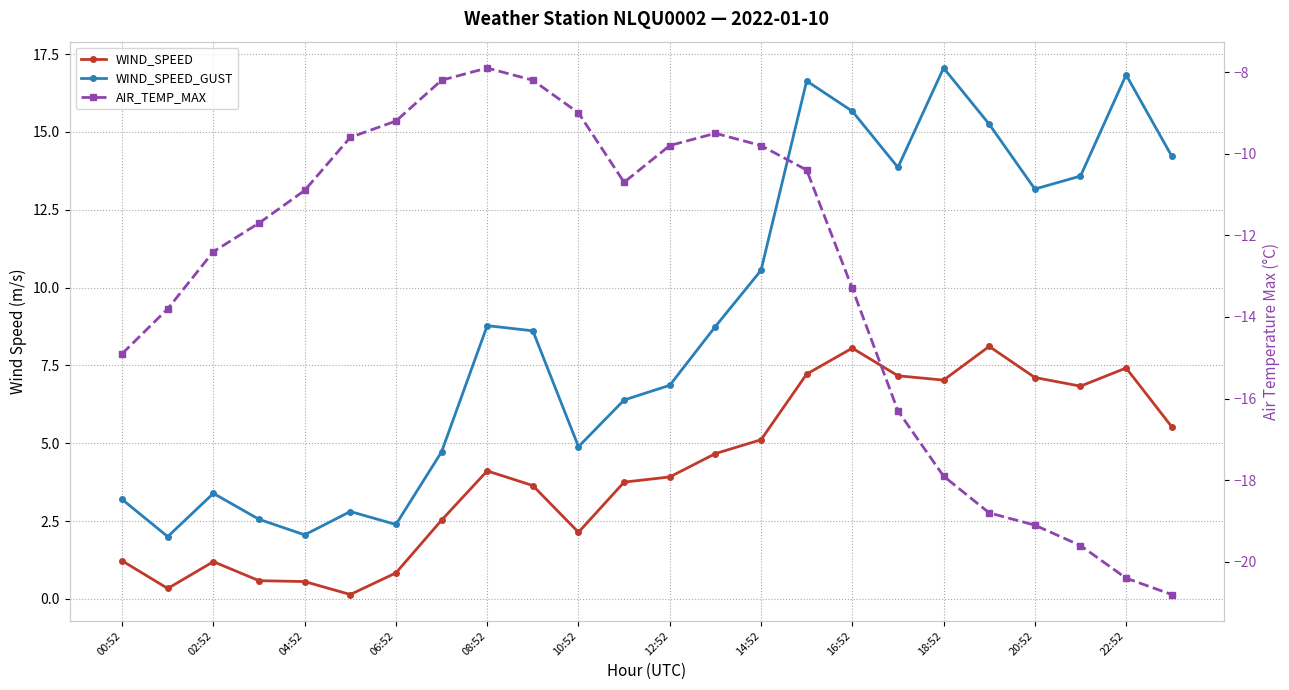

Which series has the widest spread of values?

WIND_SPEED_GUST